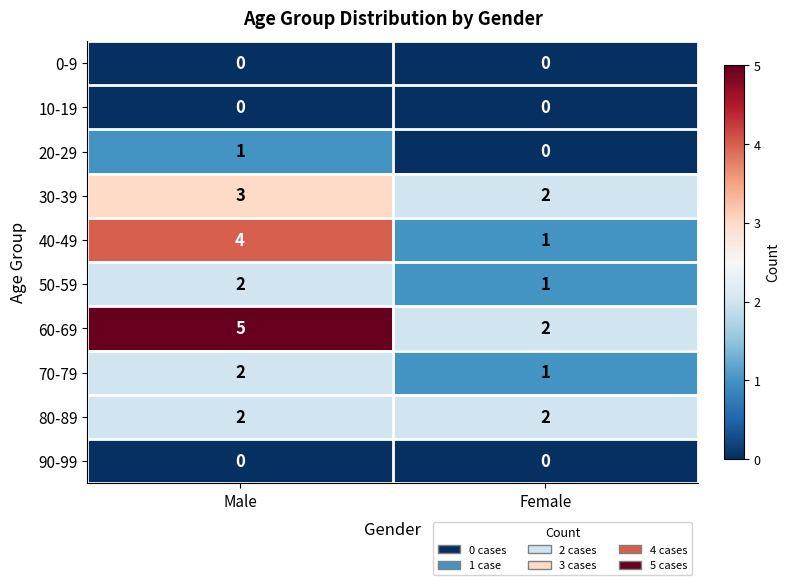

Reading right to left, extract all data points from this chart.

0-9: 0	0
10-19: 0	0
20-29: 0	1
30-39: 2	3
40-49: 1	4
50-59: 1	2
60-69: 2	5
70-79: 1	2
80-89: 2	2
90-99: 0	0